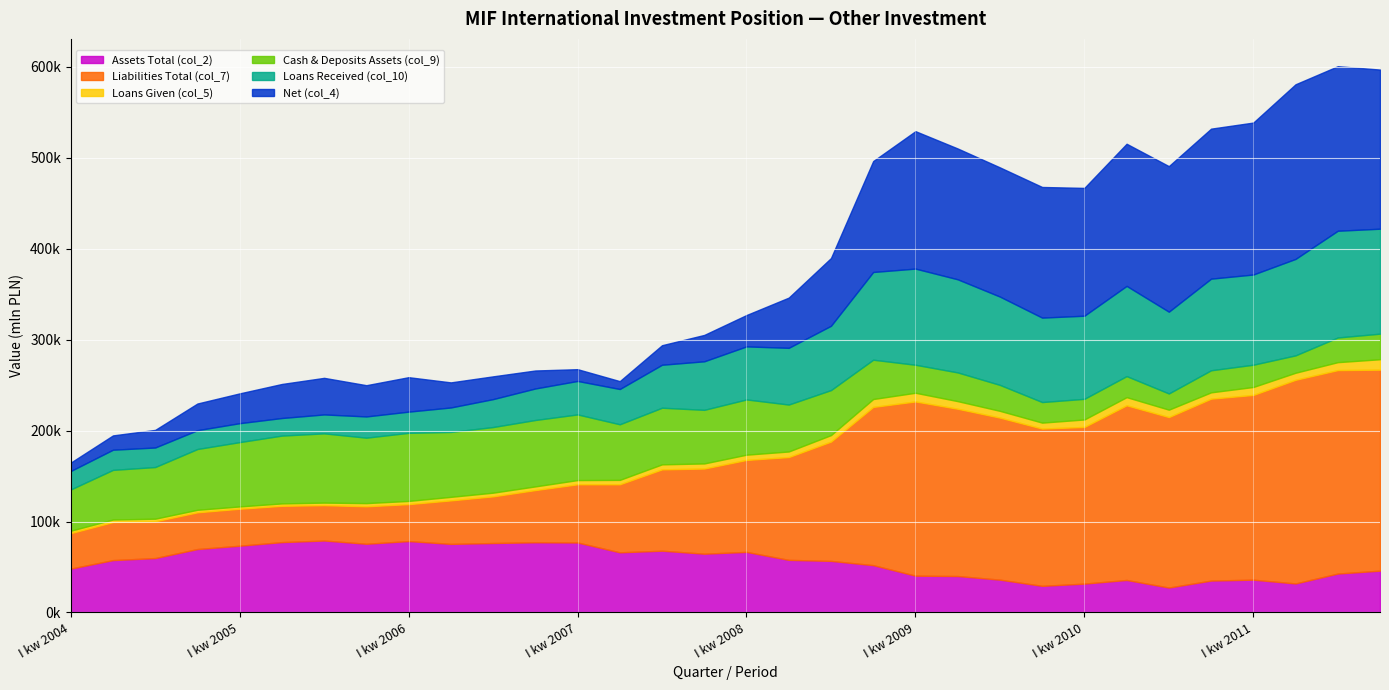

What is the sum of the Liabilities Total (col_7) values at I kw 2009 and IV kw 2010?

391631